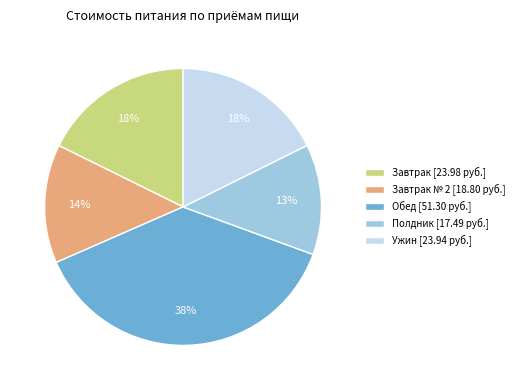

True or false: Обед [51.30 руб.] accounts for 28% of the total.

False